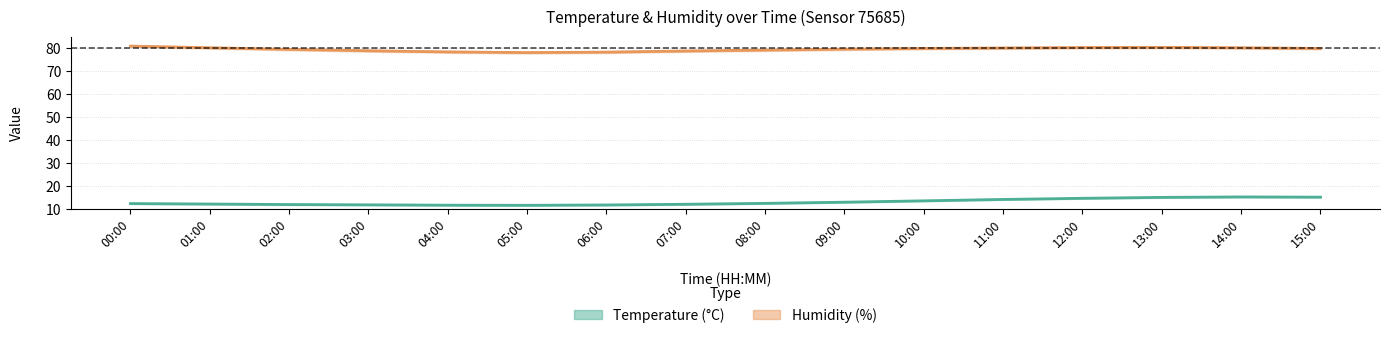

Reading left to right, extract all data points from this chart.

temperature_center: 00:00=12.3	01:00=12.1	02:00=11.9	03:00=11.8	04:00=11.6	05:00=11.6	06:00=11.7	07:00=12.0	08:00=12.4	09:00=12.9	10:00=13.5	11:00=14.1	12:00=14.6	13:00=15.0	14:00=15.2	15:00=15.1
temperature_upper: 00:00=12.5	01:00=12.3	02:00=12.1	03:00=11.9	04:00=11.8	05:00=11.8	06:00=11.9	07:00=12.2	08:00=12.6	09:00=13.1	10:00=13.7	11:00=14.3	12:00=14.8	13:00=15.2	14:00=15.4	15:00=15.3
temperature_lower: 00:00=12.1	01:00=11.9	02:00=11.7	03:00=11.6	04:00=11.4	05:00=11.3	06:00=11.5	07:00=11.8	08:00=12.2	09:00=12.7	10:00=13.3	11:00=13.9	12:00=14.4	13:00=14.8	14:00=15.0	15:00=14.9
humidity_center: 00:00=80.9	01:00=80.2	02:00=79.5	03:00=78.9	04:00=78.4	05:00=78.1	06:00=78.3	07:00=78.8	08:00=79.2	09:00=79.6	10:00=79.9	11:00=80.1	12:00=80.3	13:00=80.4	14:00=80.2	15:00=79.9
humidity_upper: 00:00=81.3	01:00=80.6	02:00=79.9	03:00=79.3	04:00=78.8	05:00=78.5	06:00=78.7	07:00=79.2	08:00=79.6	09:00=80.0	10:00=80.3	11:00=80.5	12:00=80.7	13:00=80.8	14:00=80.6	15:00=80.3
humidity_lower: 00:00=80.6	01:00=79.8	02:00=79.1	03:00=78.5	04:00=78.0	05:00=77.7	06:00=77.9	07:00=78.4	08:00=78.8	09:00=79.2	10:00=79.5	11:00=79.7	12:00=79.9	13:00=80.0	14:00=79.8	15:00=79.5